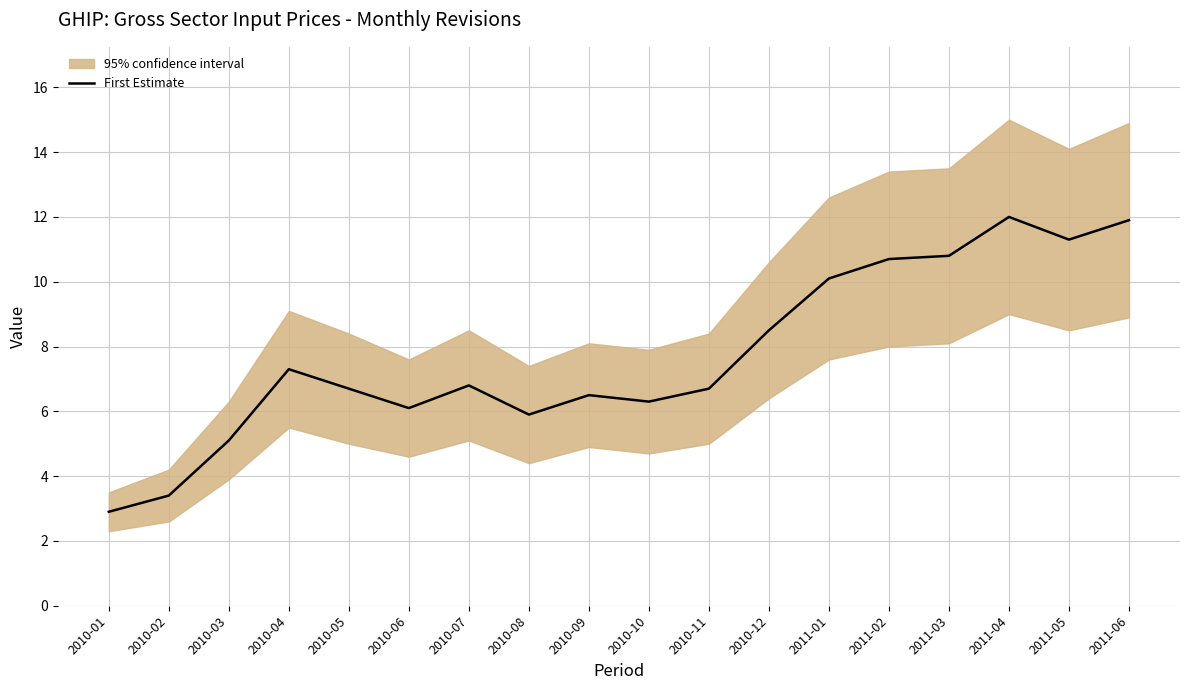

True or false: the data shows 6.3 at 2010-10.

True